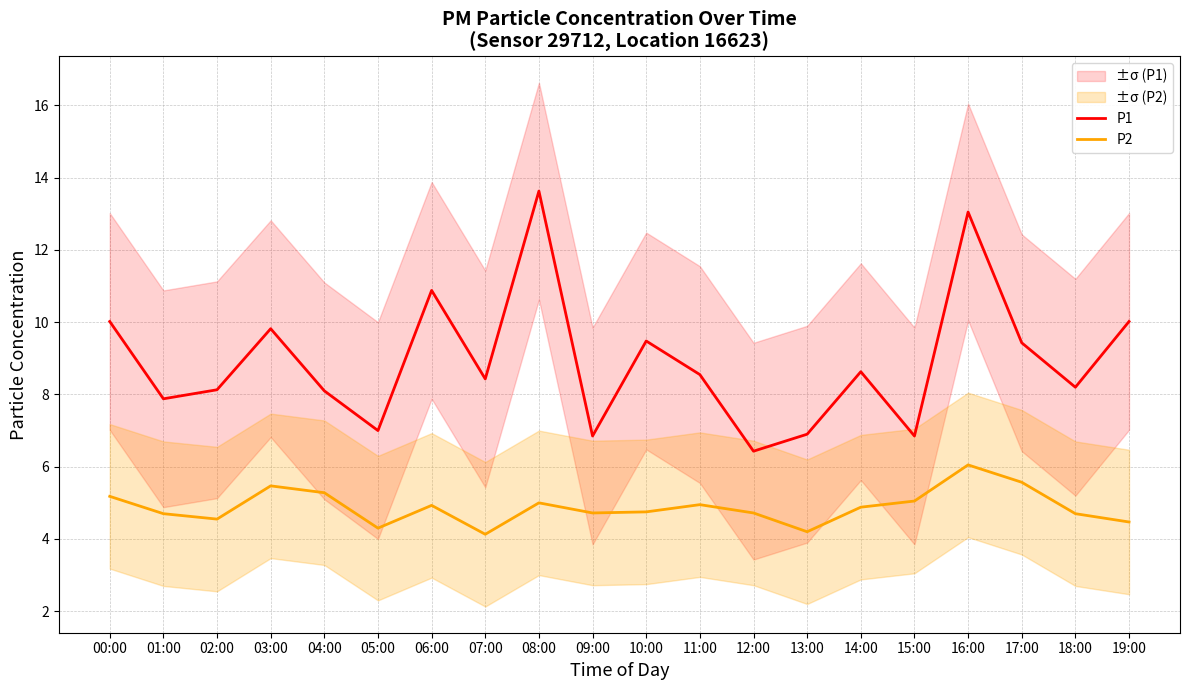

How many interior local valleys does the P1 series have?

7